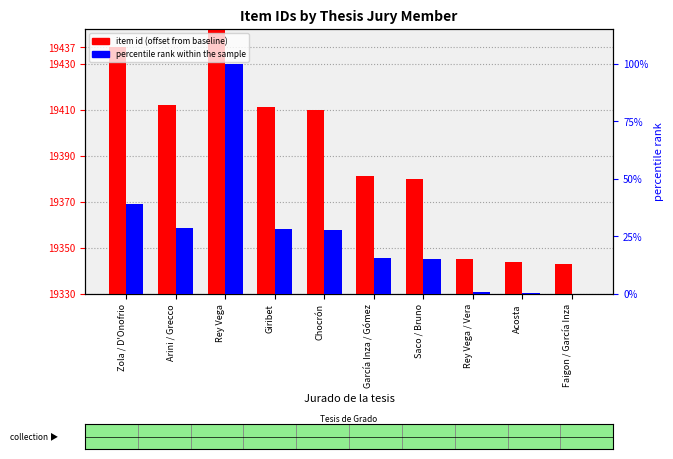

What position from the left is Chocrón?

5